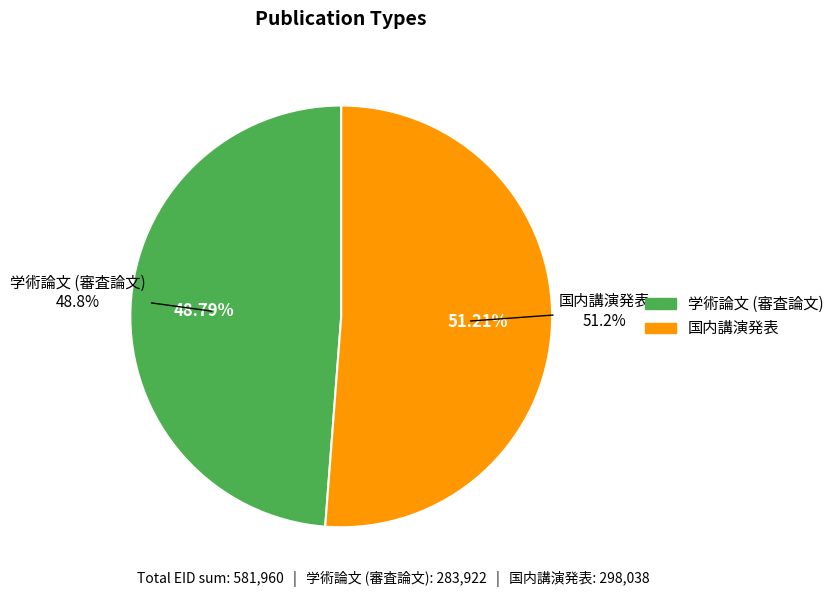

Is there any slice that represents more than half of the pie?

Yes